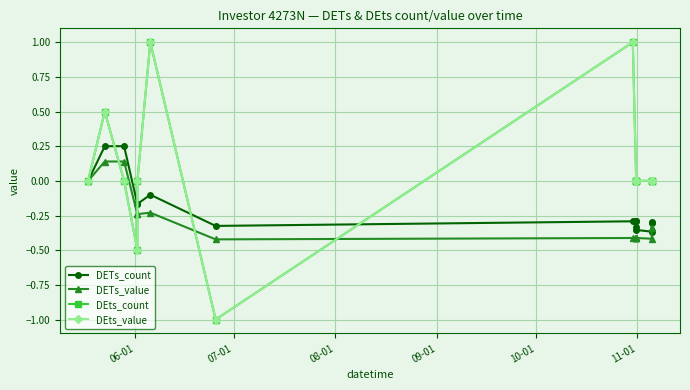

Does the chart have visible grid lines?

Yes